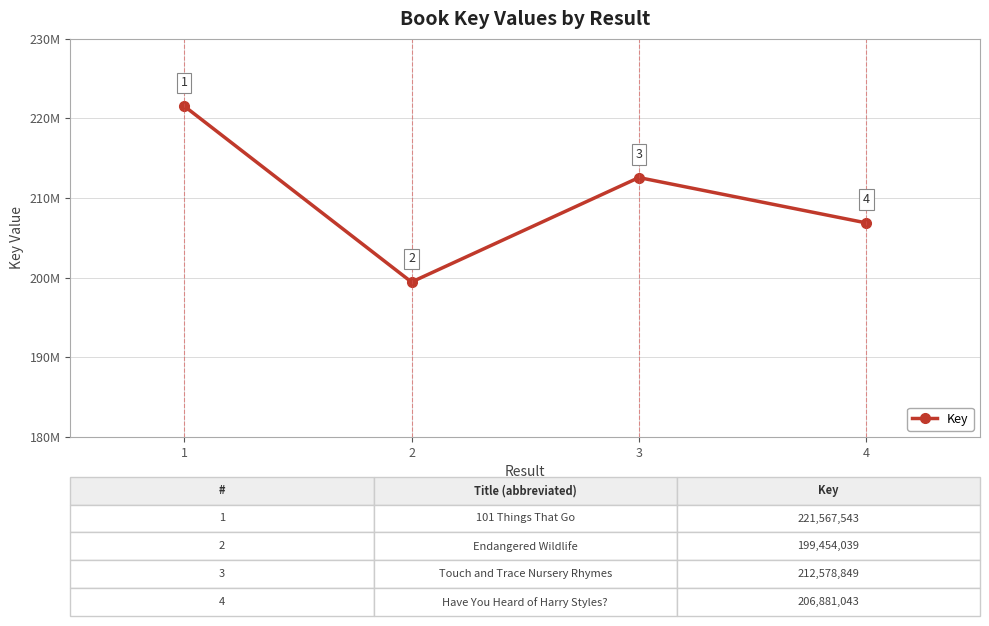

Rank the categories by value from highest to lowest.

1, 3, 4, 2